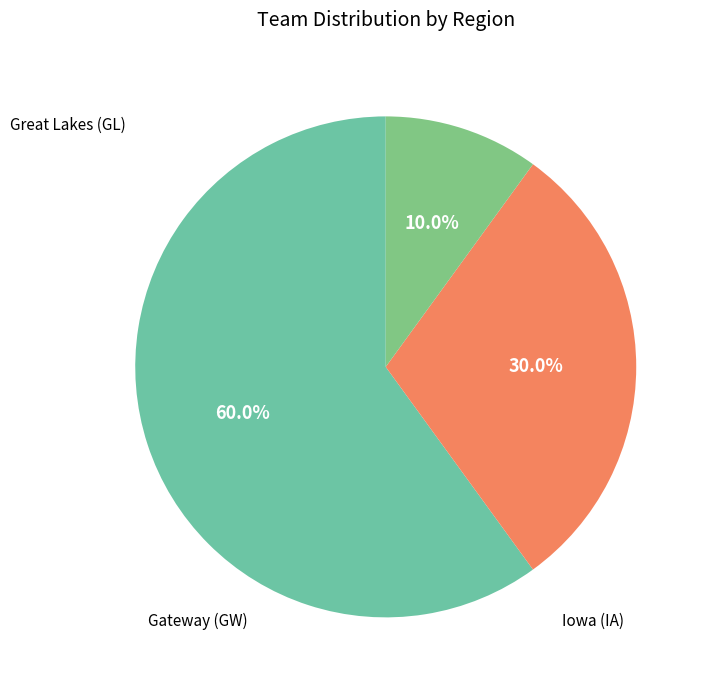

Count the number of slices in the pie.

3